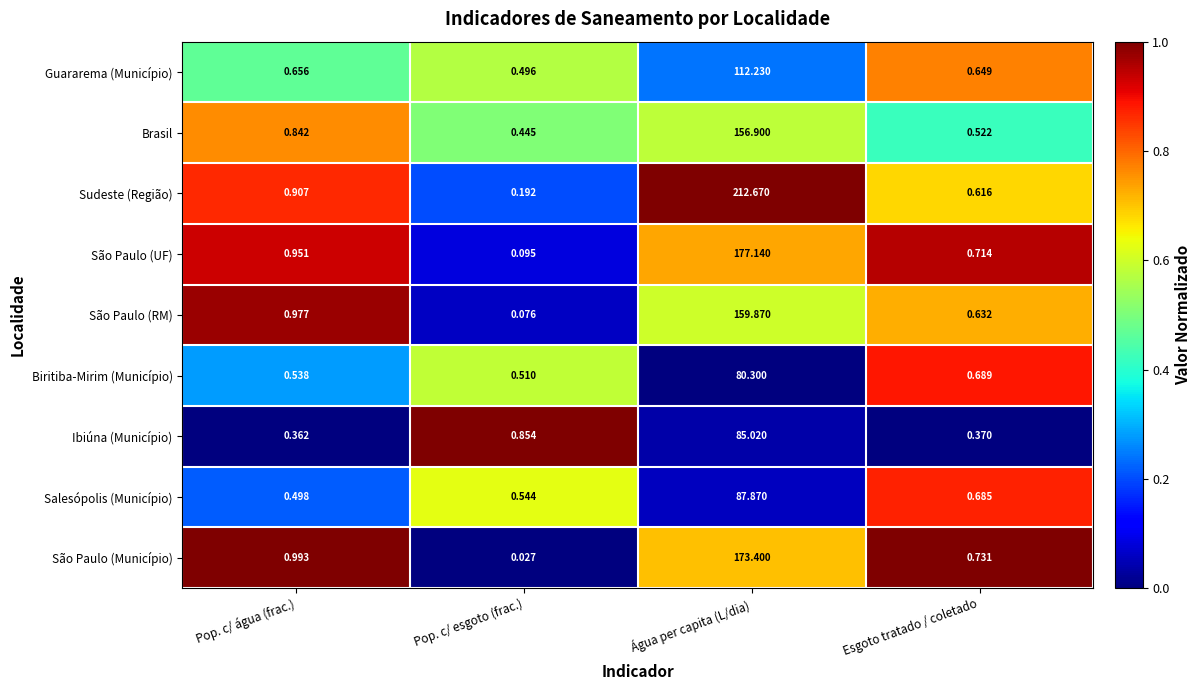

Between Água per capita (L/dia) and Esgoto tratado / coletado, which series saw the biggest shift?

Sudeste (Região)